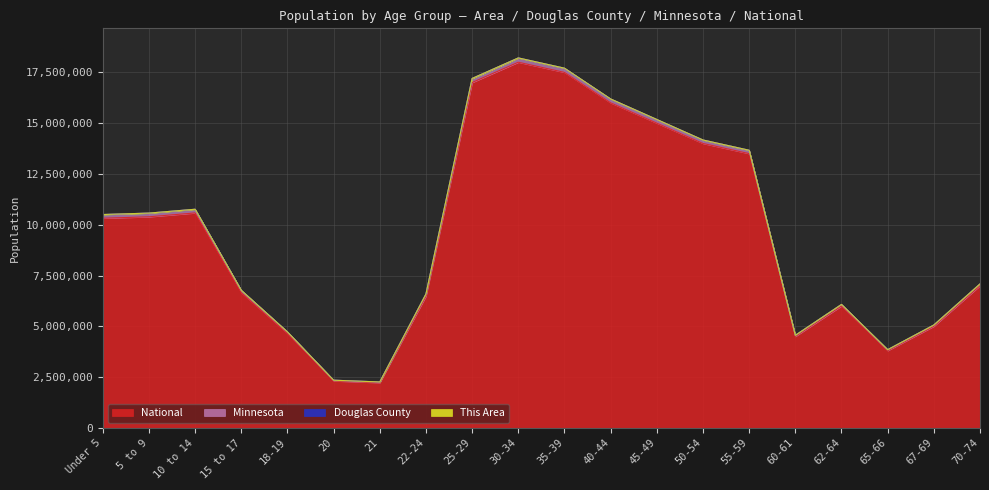

Does the chart display data point markers on the line(s)?

No